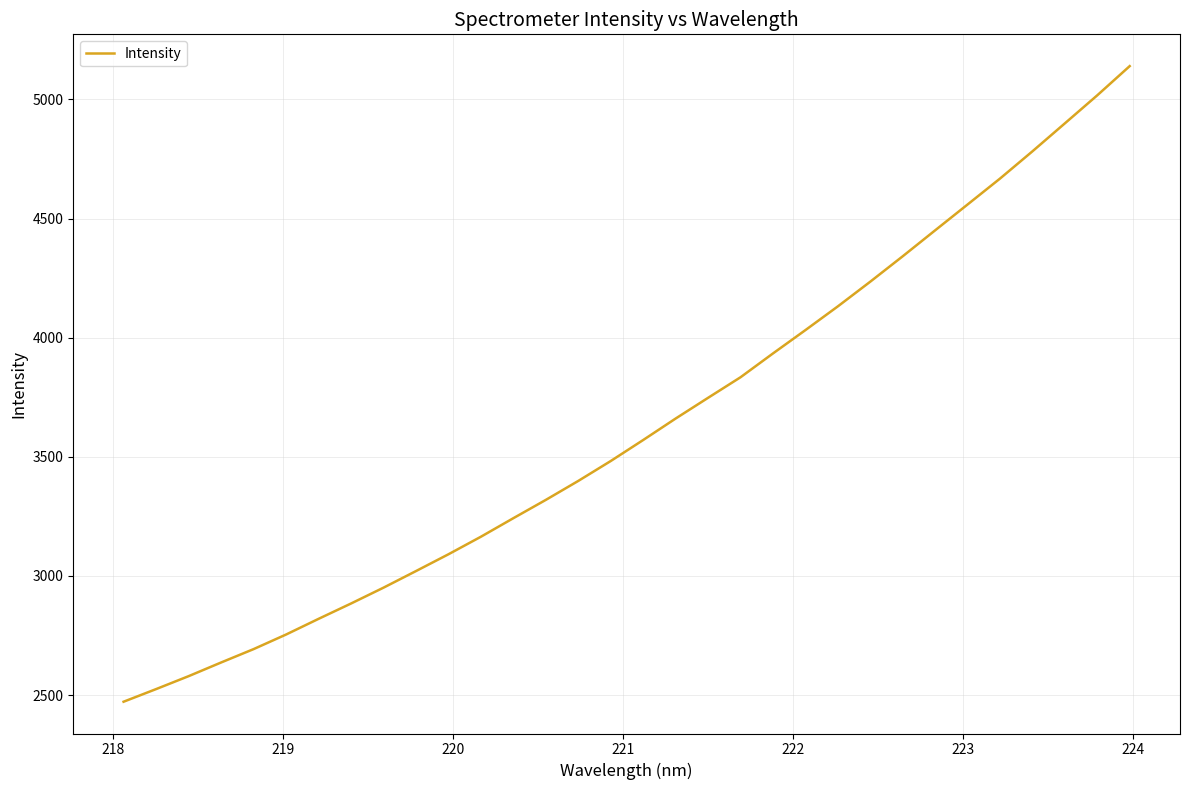

Does the chart have visible grid lines?

Yes